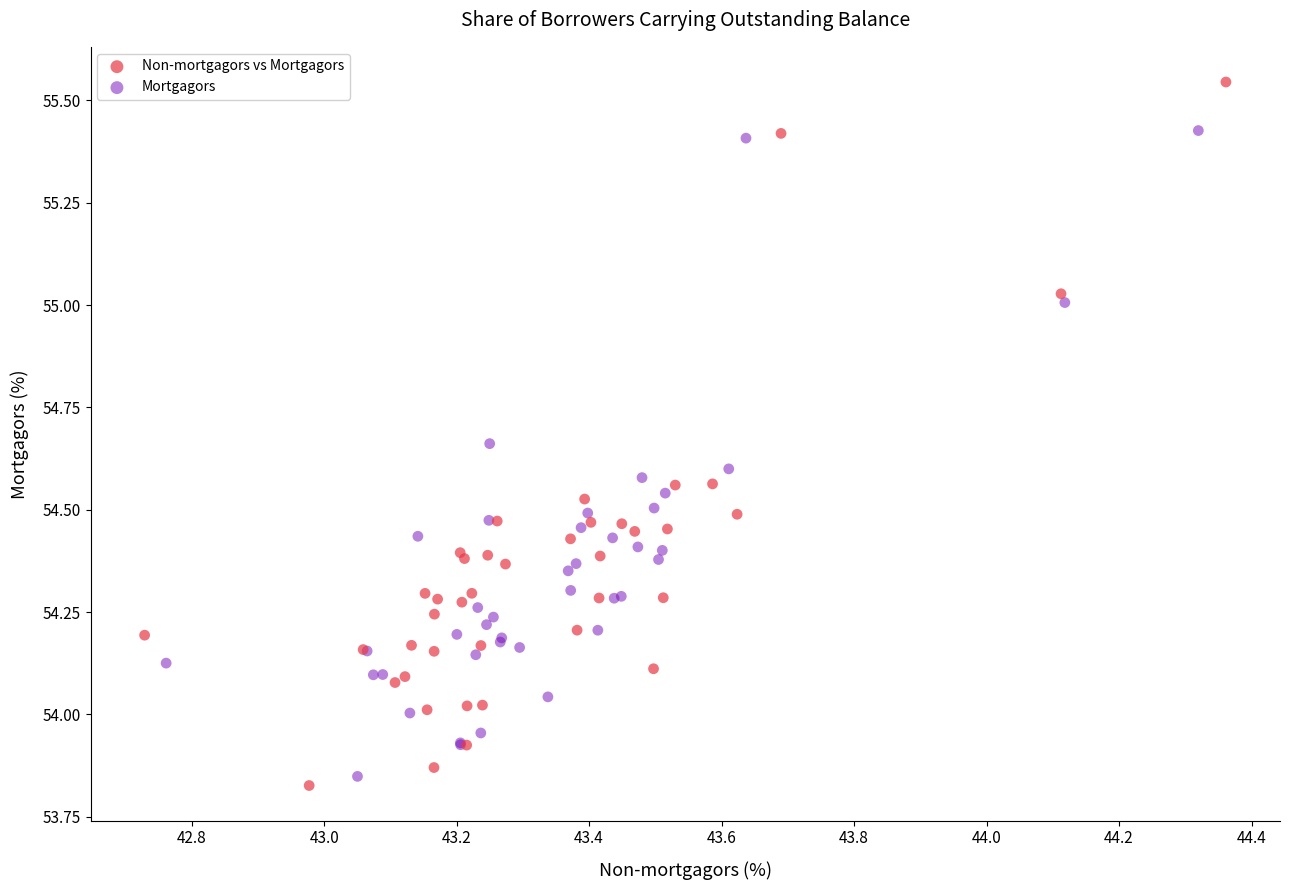

Which series contains the lowest Y value?

Non-mortgagors vs Mortgagors